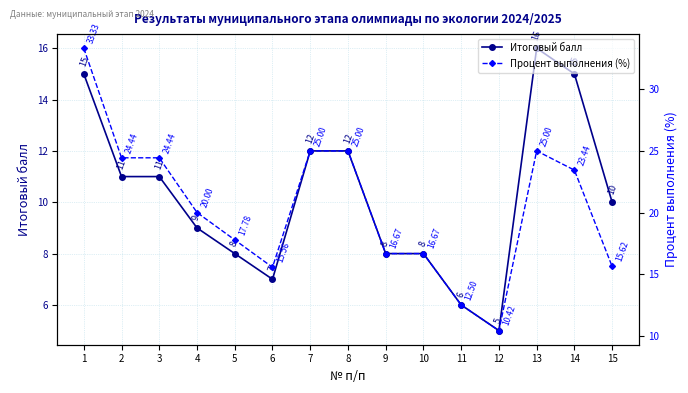

What is the value of the Итоговый балл point at the 12th from the left?

5